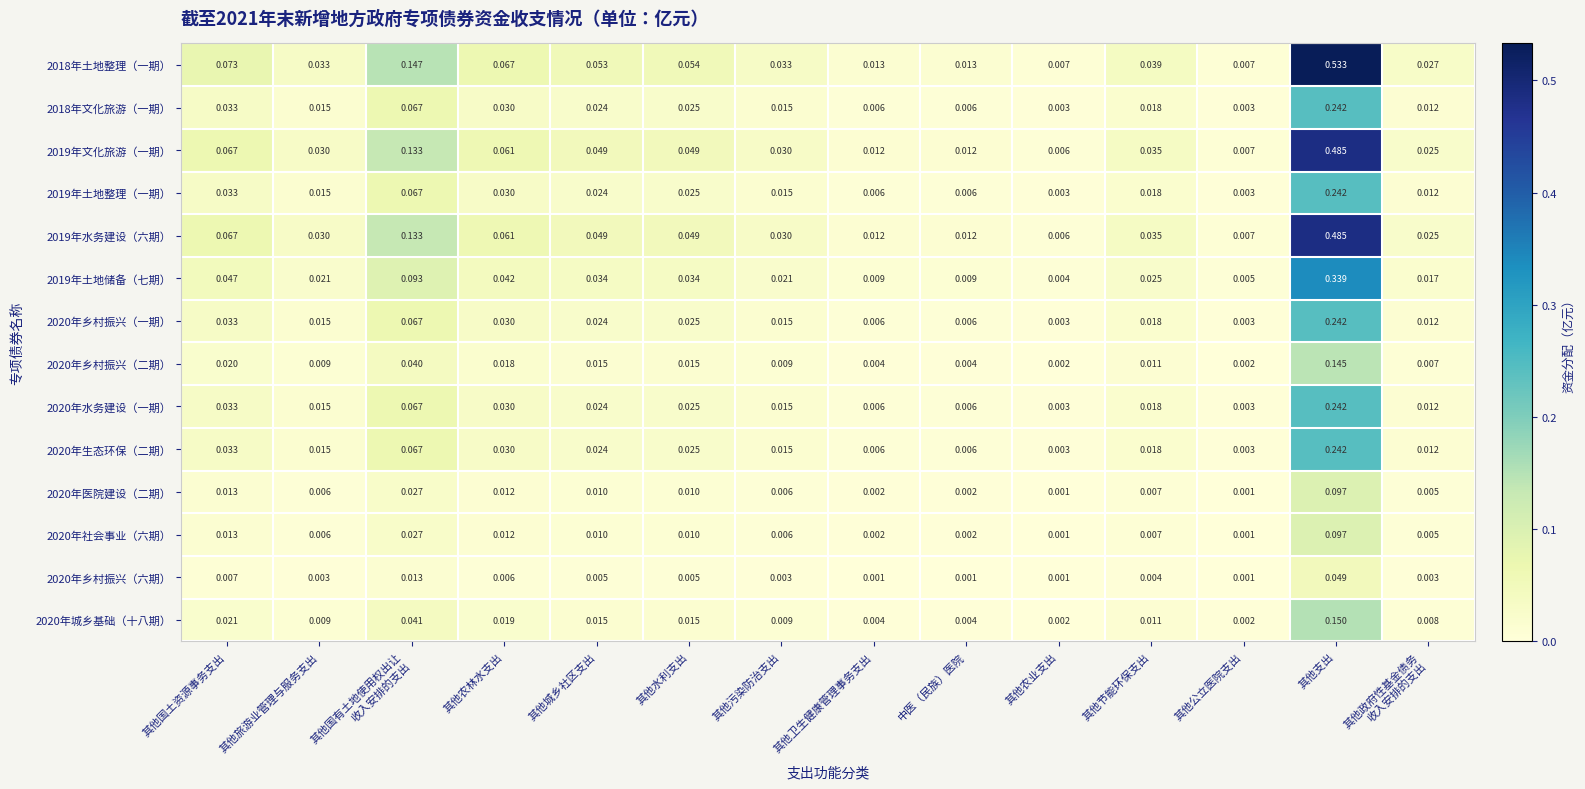

Is the value of 2019年土地整理（一期） at 中医（民族）医院 greater than the value of 2020年生态环保（二期） at 其他节能环保支出?

No